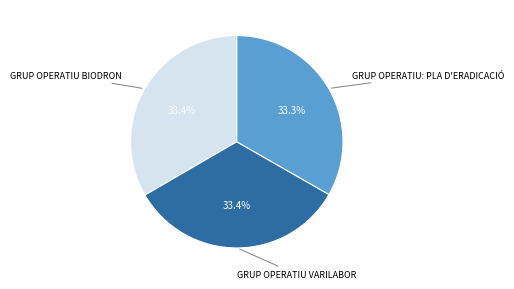

Is there any slice that represents more than half of the pie?

No